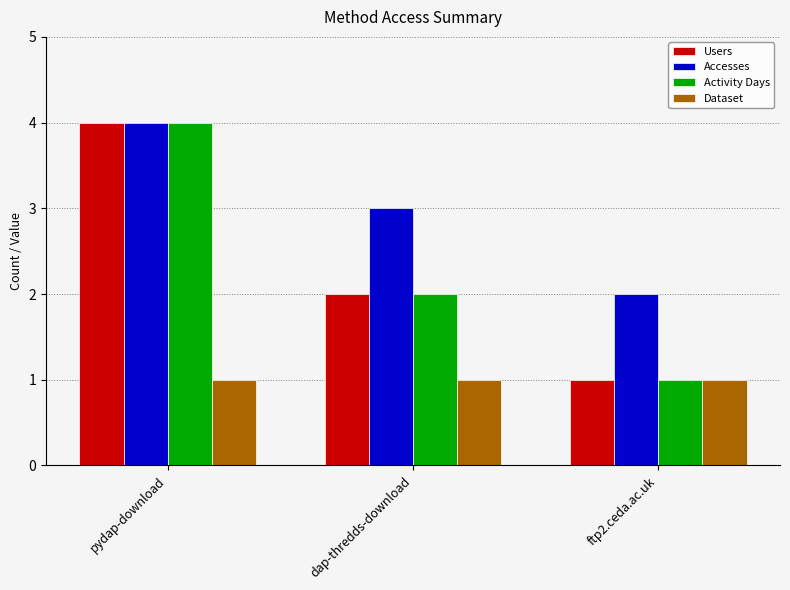

Rank the categories by Users value from highest to lowest.

pydap-download, dap-thredds-download, ftp2.ceda.ac.uk